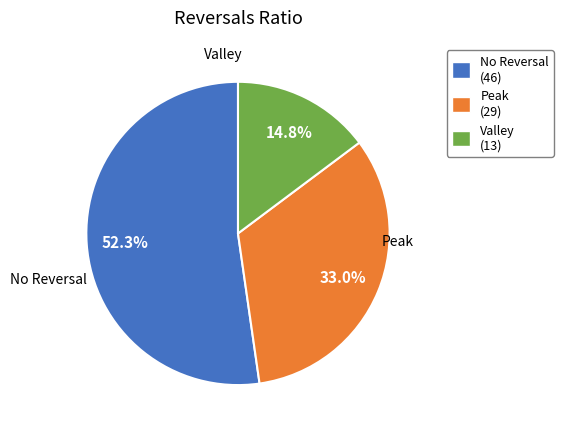

How many slices are in this pie chart?

3